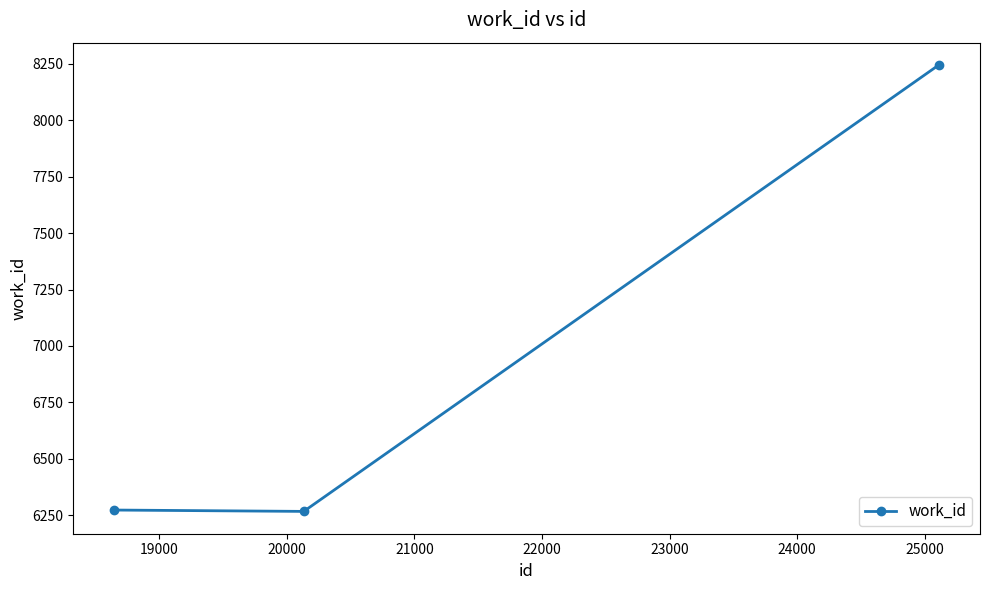

What is the value of the 3rd point from the left?

8245